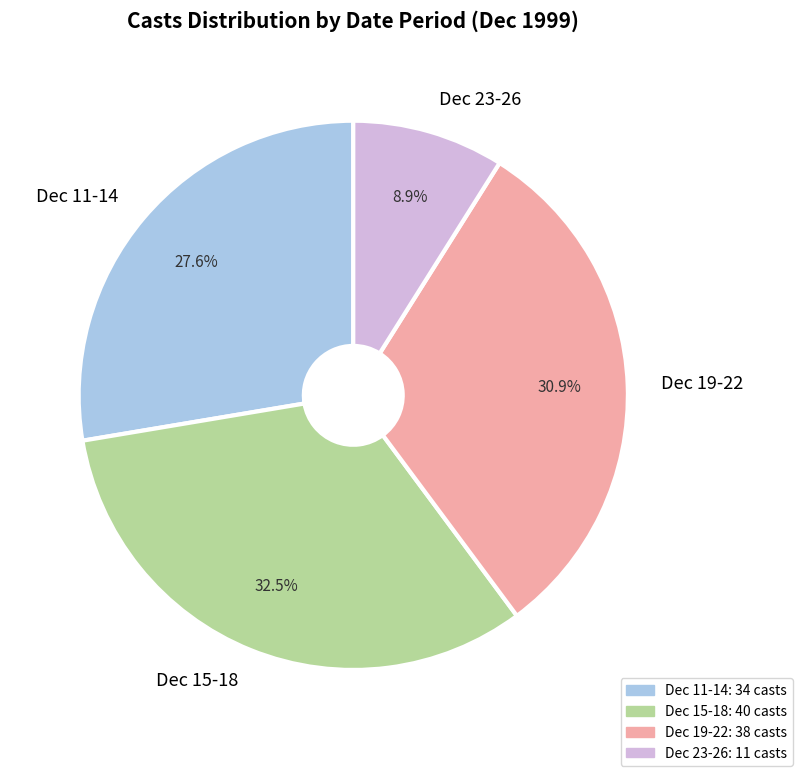

Count the number of slices in the pie.

4